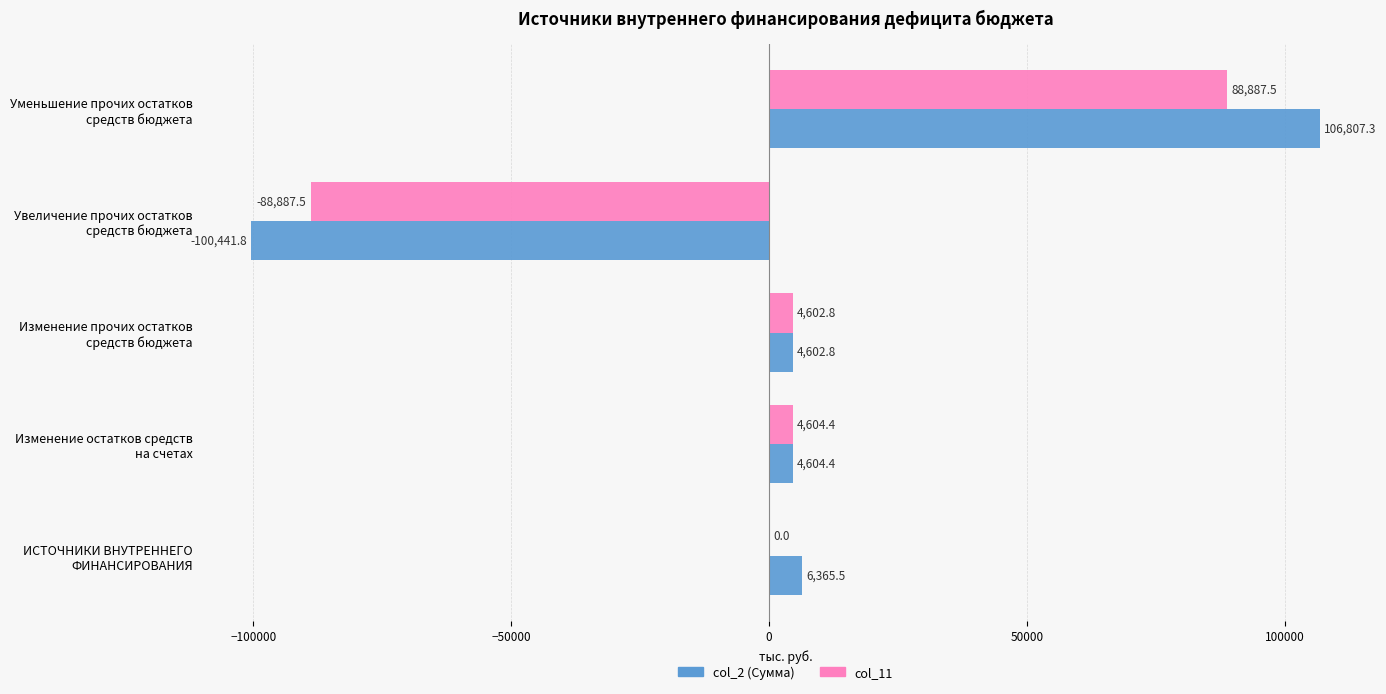

What is the sum of all col_11 values?

9207.2